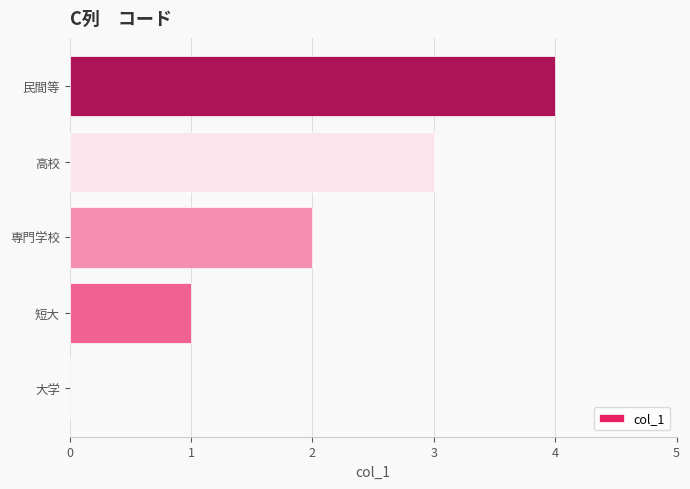

What is the greatest value displayed?

4